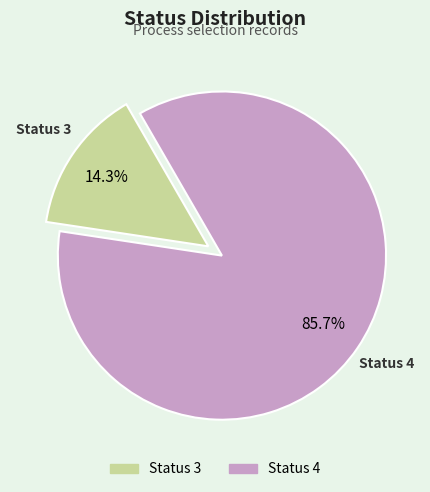

How many slices are in this pie chart?

2